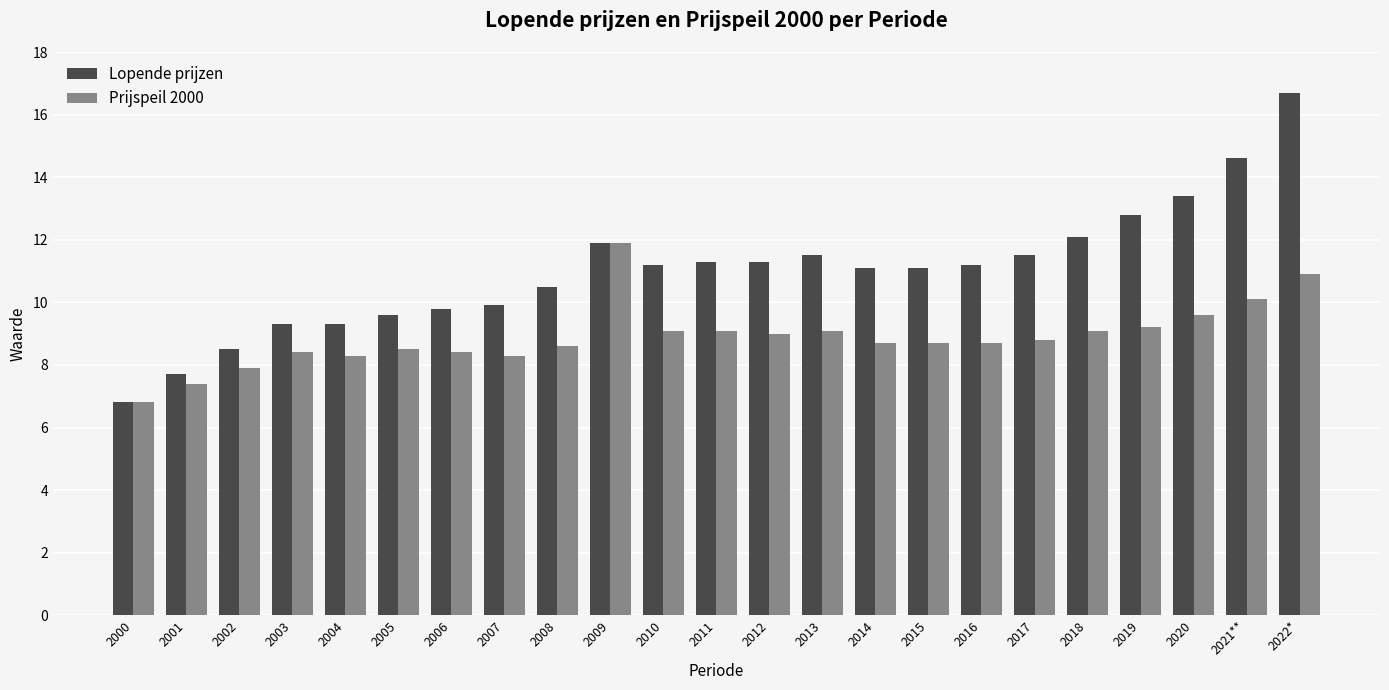

What is the minimum value for Prijspeil 2000?

6.8